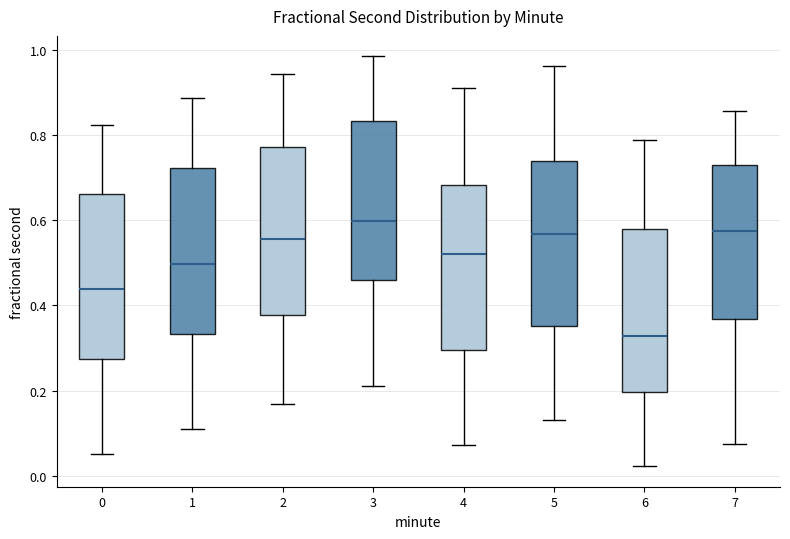

Where is the lower edge of the box at x = 1 on the y-axis? The values are not printed on the chart, so give them approximately, as read against the axis.

0.34